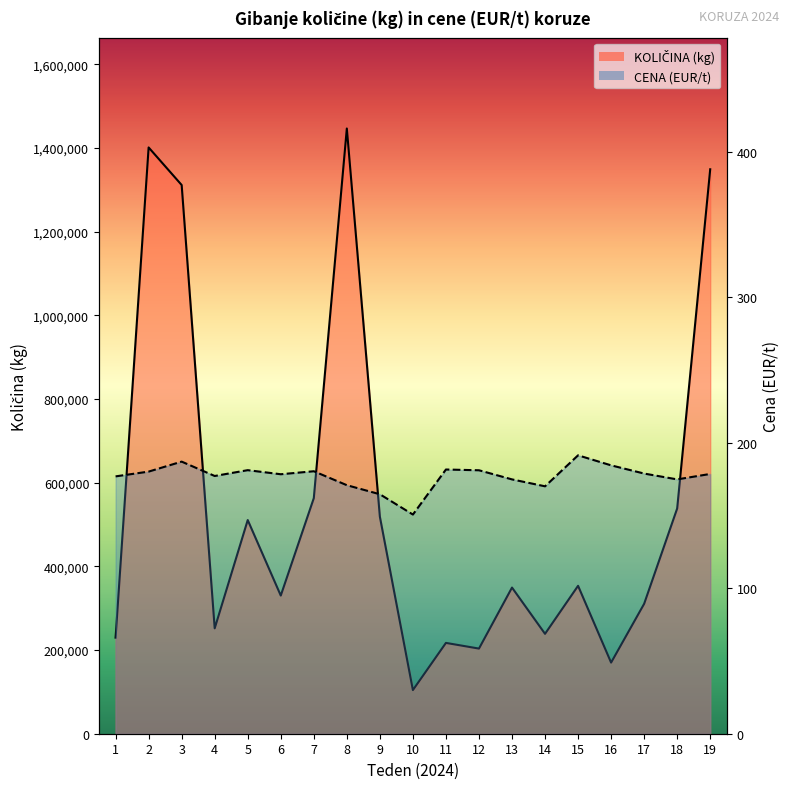

Which series has the widest spread of values?

KOLIČINA (kg) line